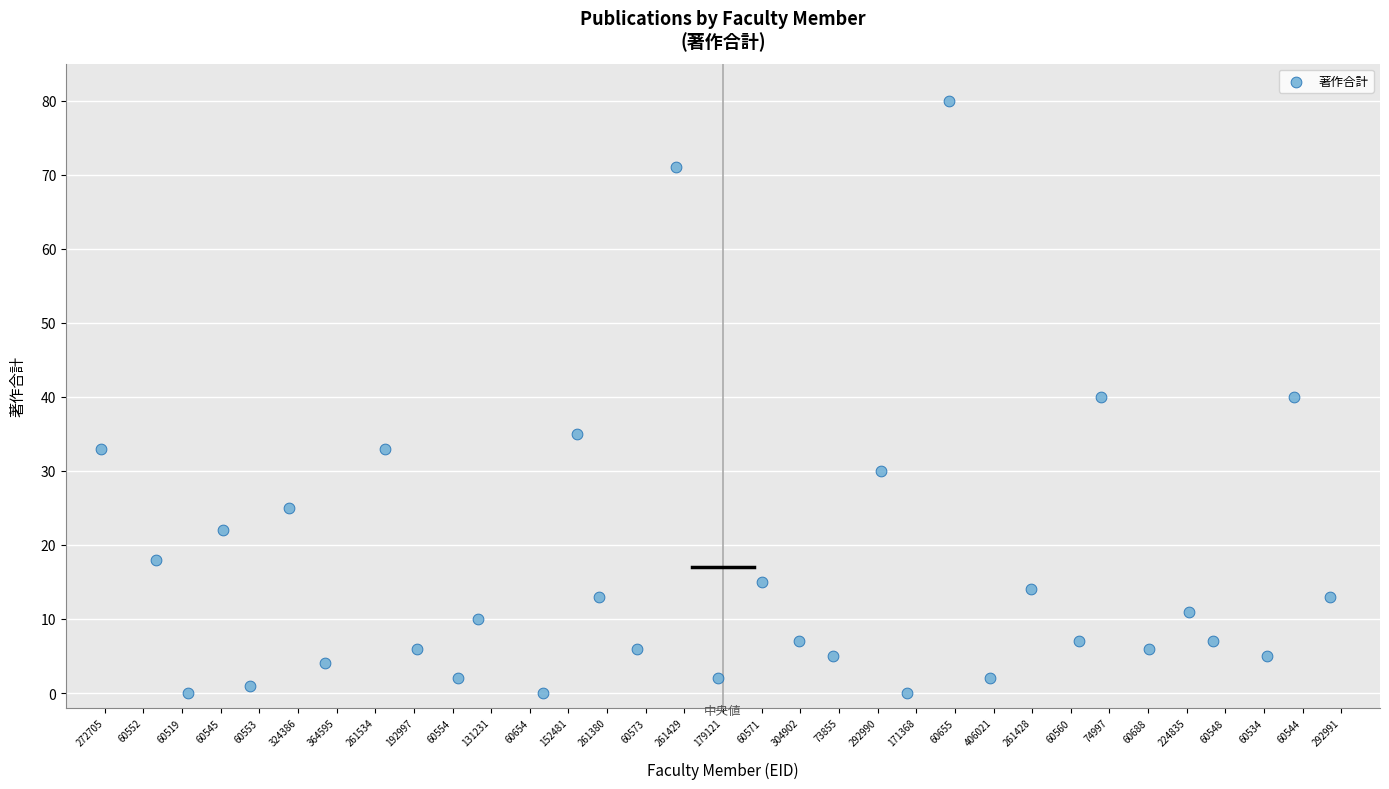

How many points are shown in the scatter plot?

33